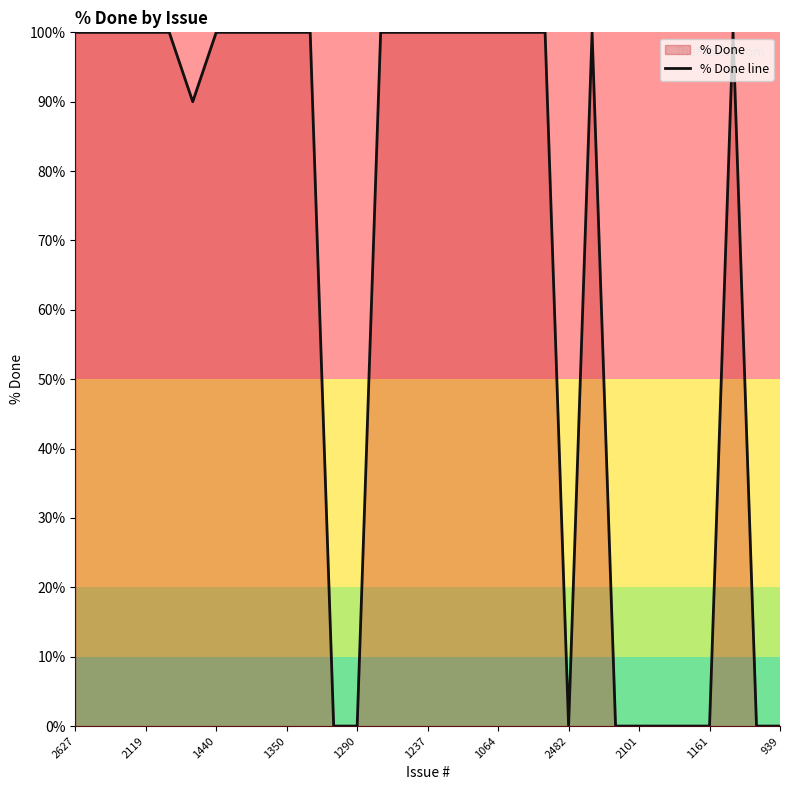

Reading left to right, what are all the values shown in this chart?

100	100	100	100	100	90	100	100	100	100	100	0	0	100	100	100	100	100	100	100	100	0	100	0	0	0	0	0	100	0	0